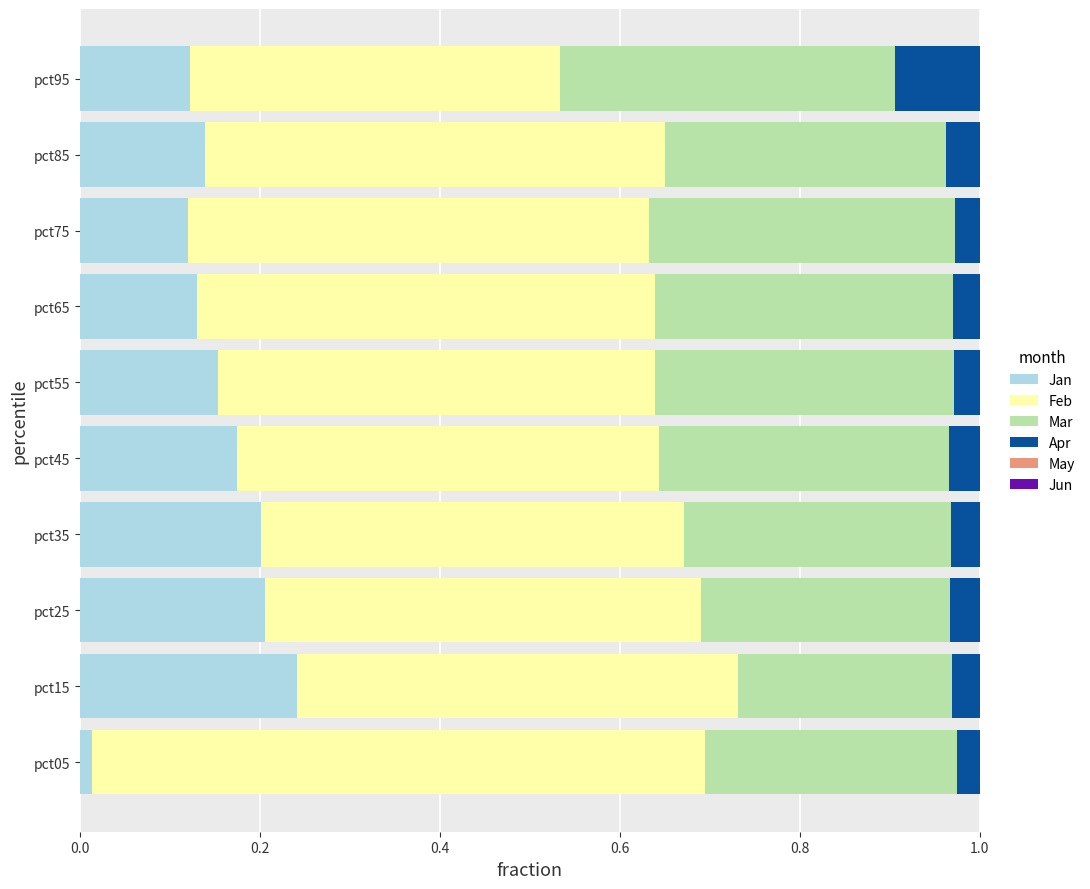

The Jan series shows 0.2 at pct55. True or false?

True